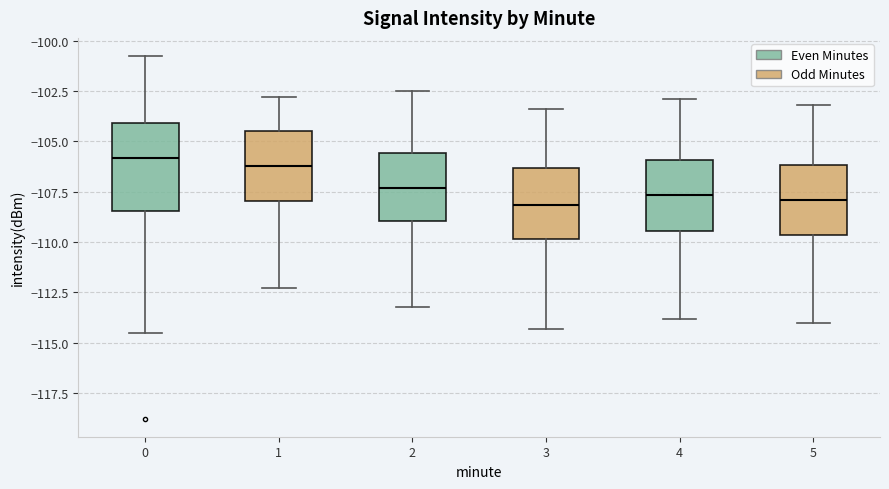

Reading left to right, transcribe this box plot: for each box, give where its median line is, the range the box spans, and where its two whiskers end, as read against the y-axis. The values are not printed on the chart, so give them approximately, as read against the axis.

0: median -106.0, box -108.5 to -104.0, whiskers -114.5 to -101.0
1: median -106.0, box -108.0 to -104.5, whiskers -112.5 to -103.0
2: median -107.5, box -109.0 to -105.5, whiskers -113.0 to -102.5
3: median -108.0, box -110.0 to -106.5, whiskers -114.5 to -103.5
4: median -107.5, box -109.5 to -106.0, whiskers -114.0 to -103.0
5: median -108.0, box -109.5 to -106.0, whiskers -114.0 to -103.0